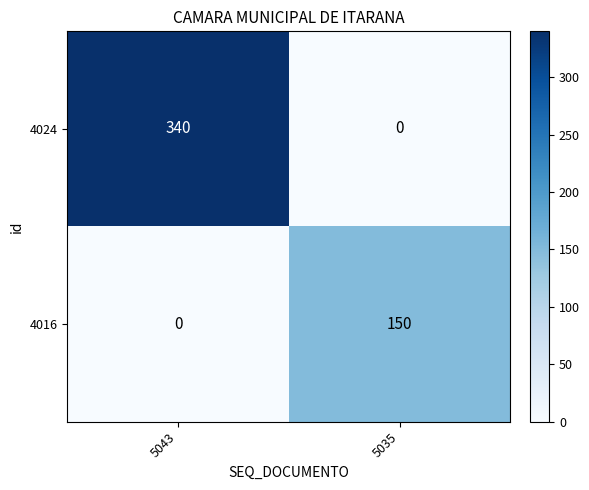

Reading left to right, what are all the values shown in this chart?

4024: 5043=340	5035=0
4016: 5043=0	5035=150